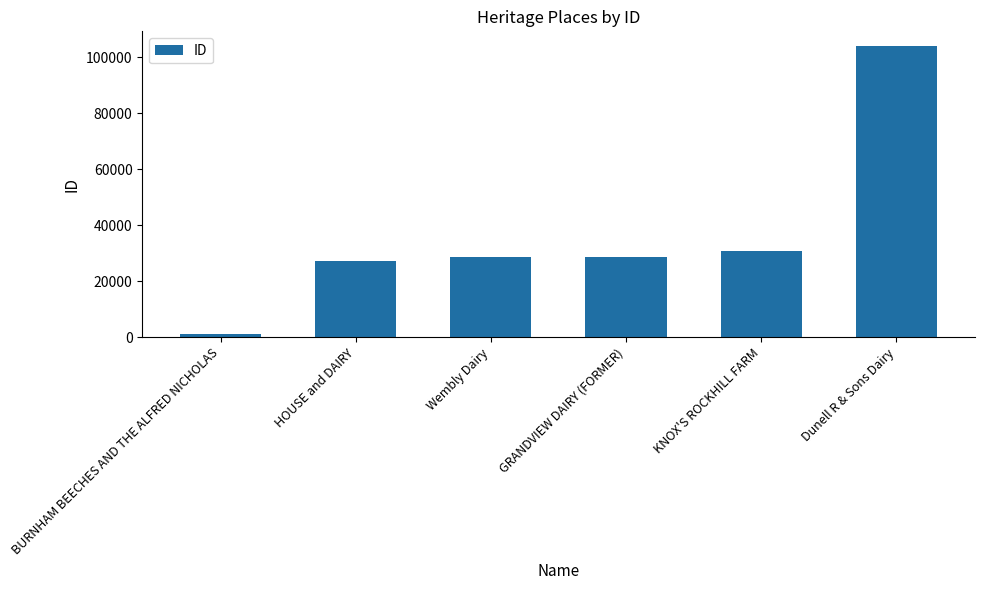

Which category has the lowest value across all series?

BURNHAM BEECHES AND THE ALFRED NICHOLAS